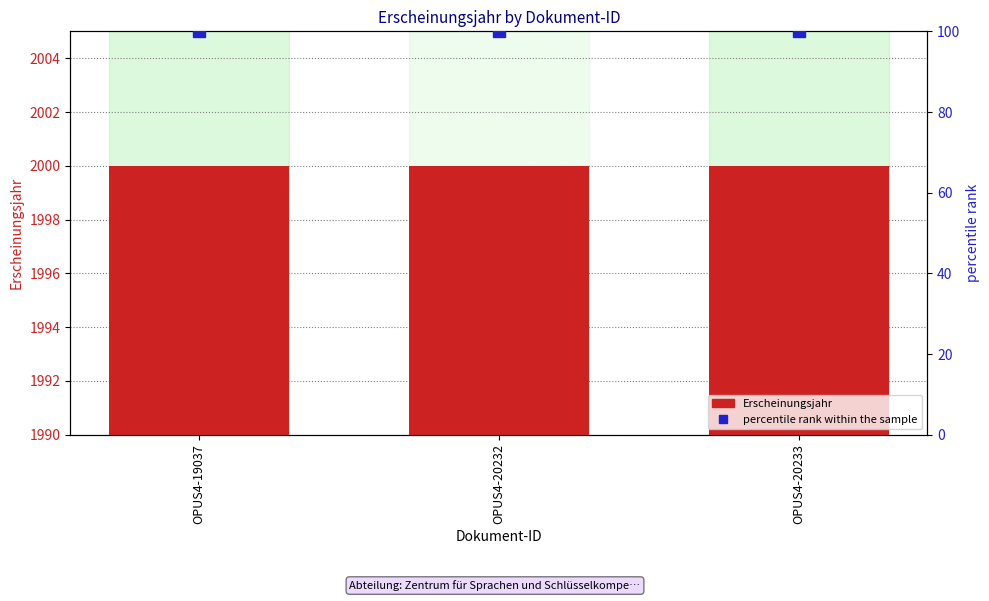

What is the difference between the highest and lowest values at OPUS4-20232?

1900